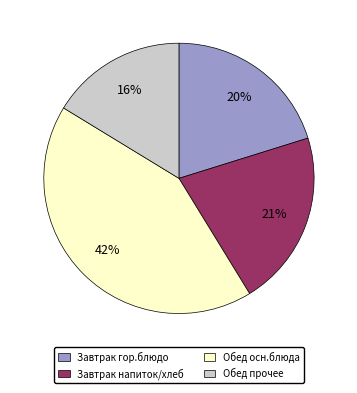

True or false: Обед осн.блюда accounts for 36% of the total.

False